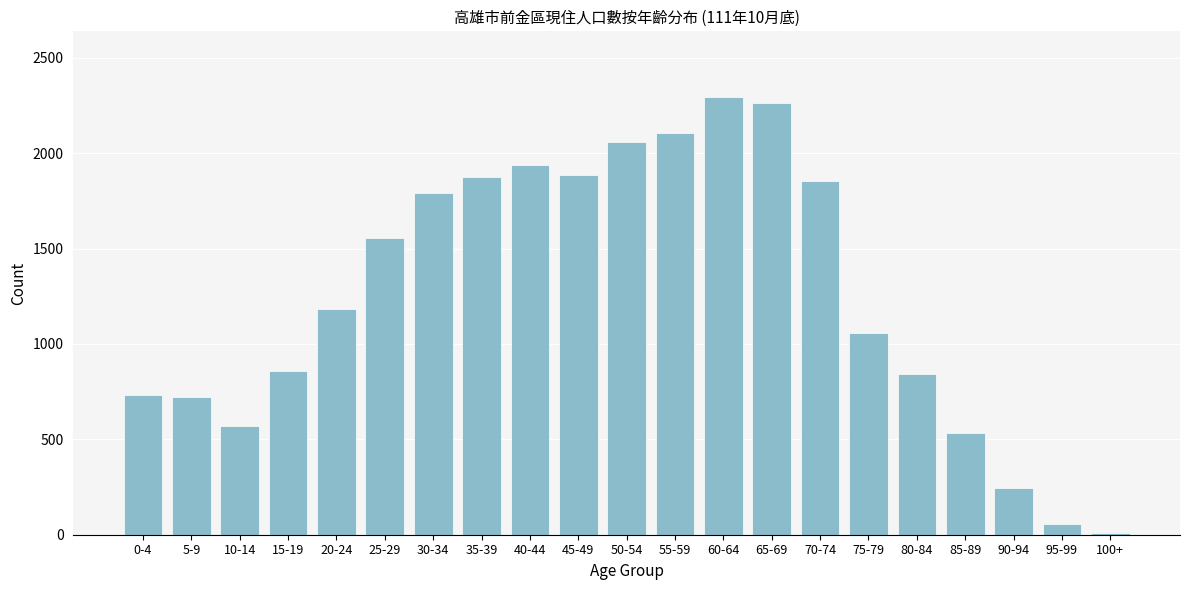

What is the maximum value shown in the chart?

2295